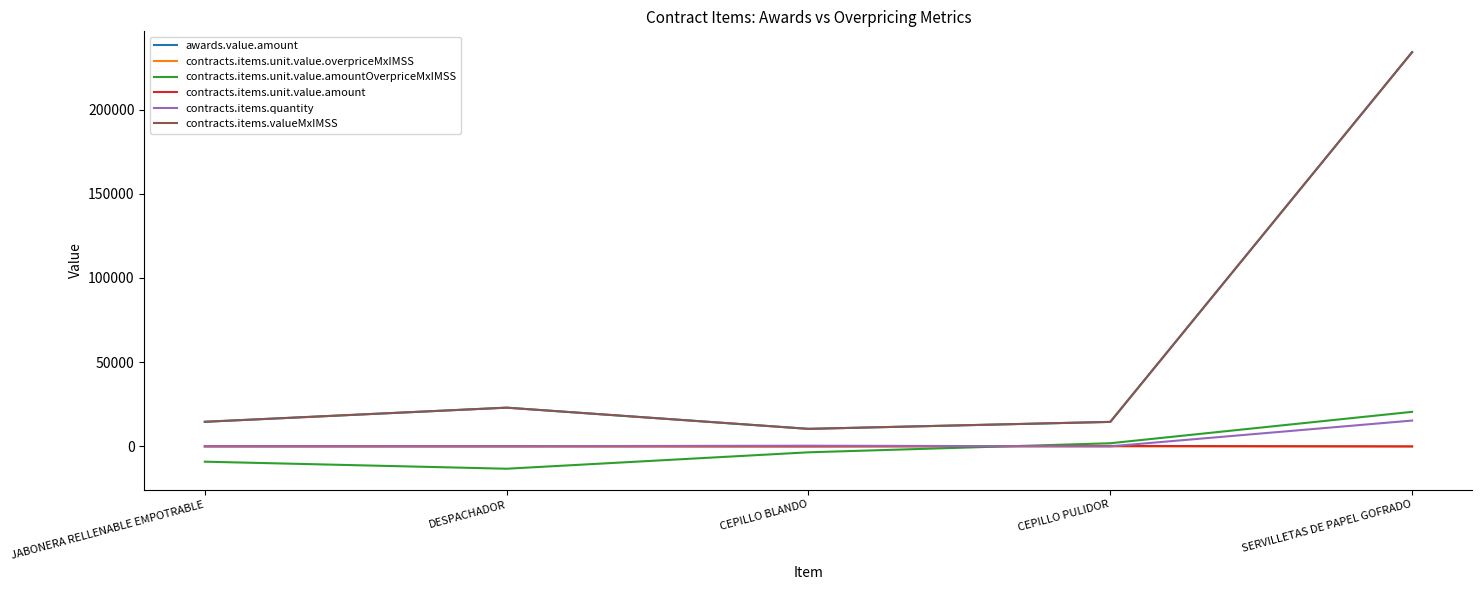

Reading left to right, what are all the values shown in this chart?

awards.value.amount: 14628.0	23018.4	10432.8	14569.4	234048.0
contracts.items.unit.value.overpriceMxIMSS: -91.3	-112.8	-11.2	0.0	-0.7
contracts.items.unit.value.amountOverpriceMxIMSS: -9049.3	-13234.4	-3486.6	1900.4	20543.5
contracts.items.unit.value.amount: 106.0	139.0	21.0	309.0	13.2
contracts.items.quantity: 120.0	144.0	432.0	41.0	15360.0
contracts.items.valueMxIMSS: 14628.0	23018.4	10432.8	14569.4	234048.0